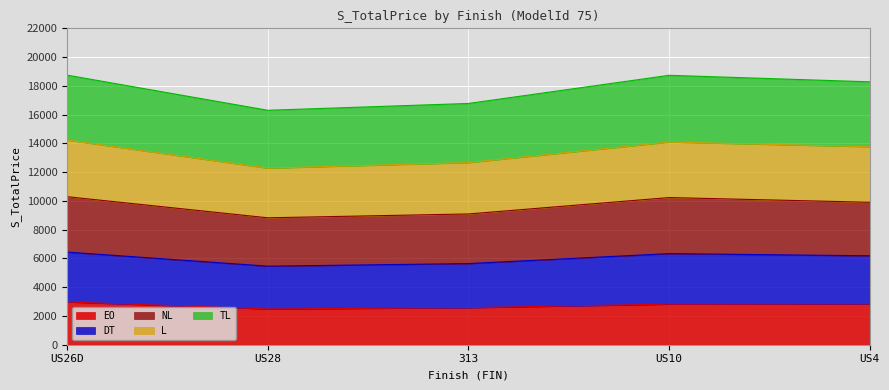

What are all the series names shown in the legend?

EO, DT, NL, L, TL